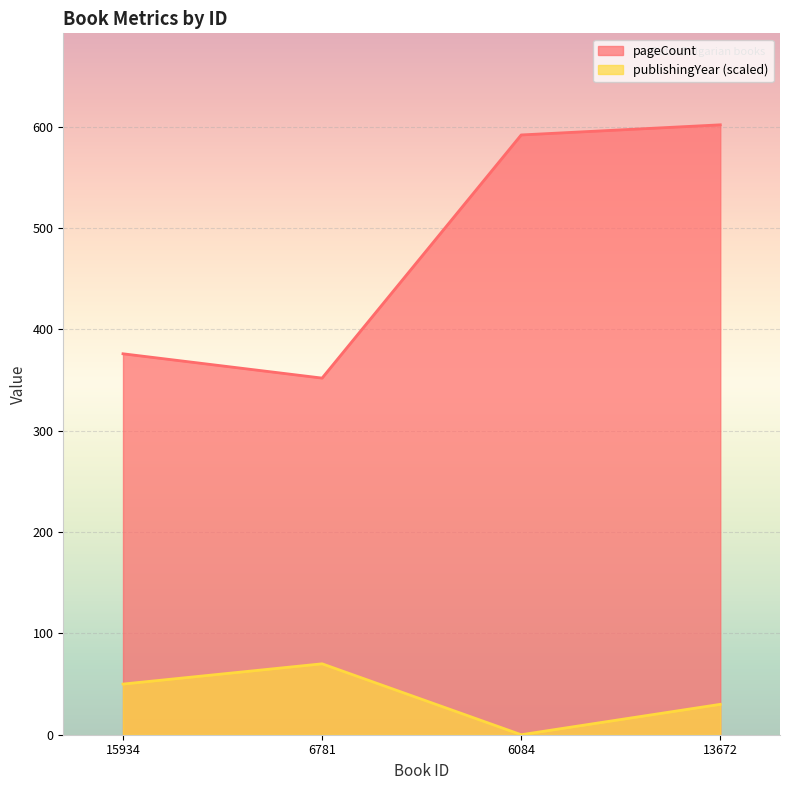

Reading left to right, list all the values displayed in this chart.

pageCount: 15934=376	6781=352	6084=592	13672=602
publishingYear: 15934=50	6781=70	6084=0	13672=30